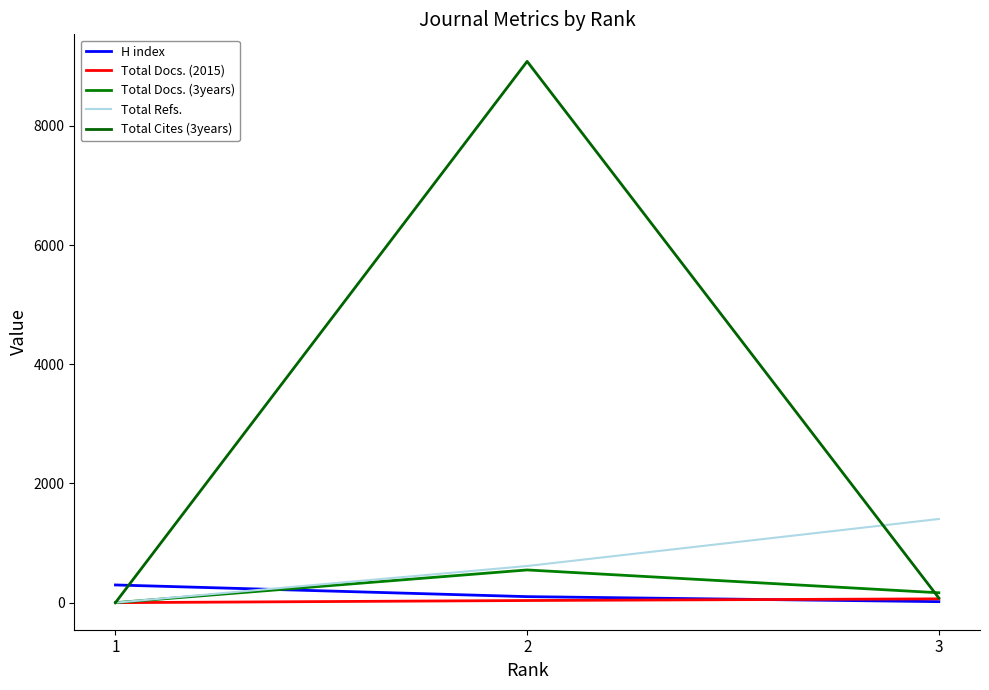

Is this an area chart (filled region under the line)?

No